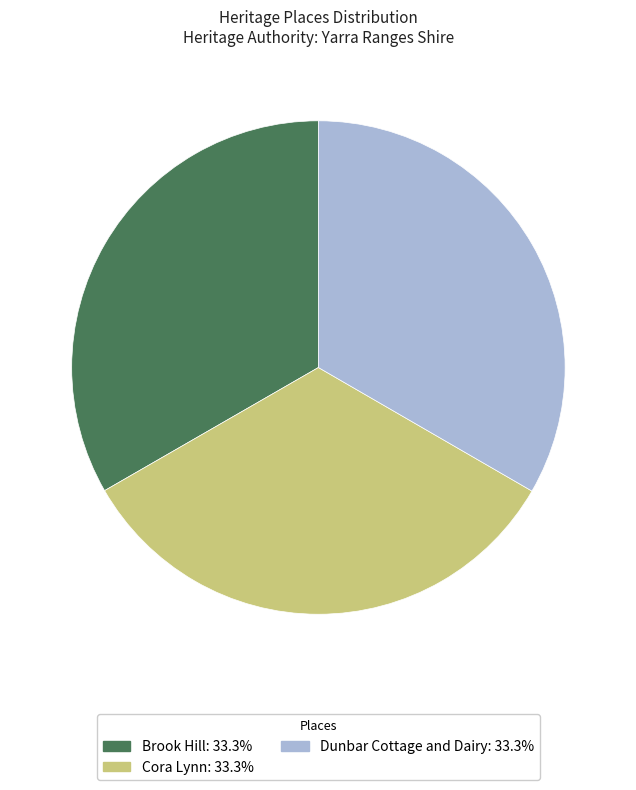

How many slices are in this pie chart?

3